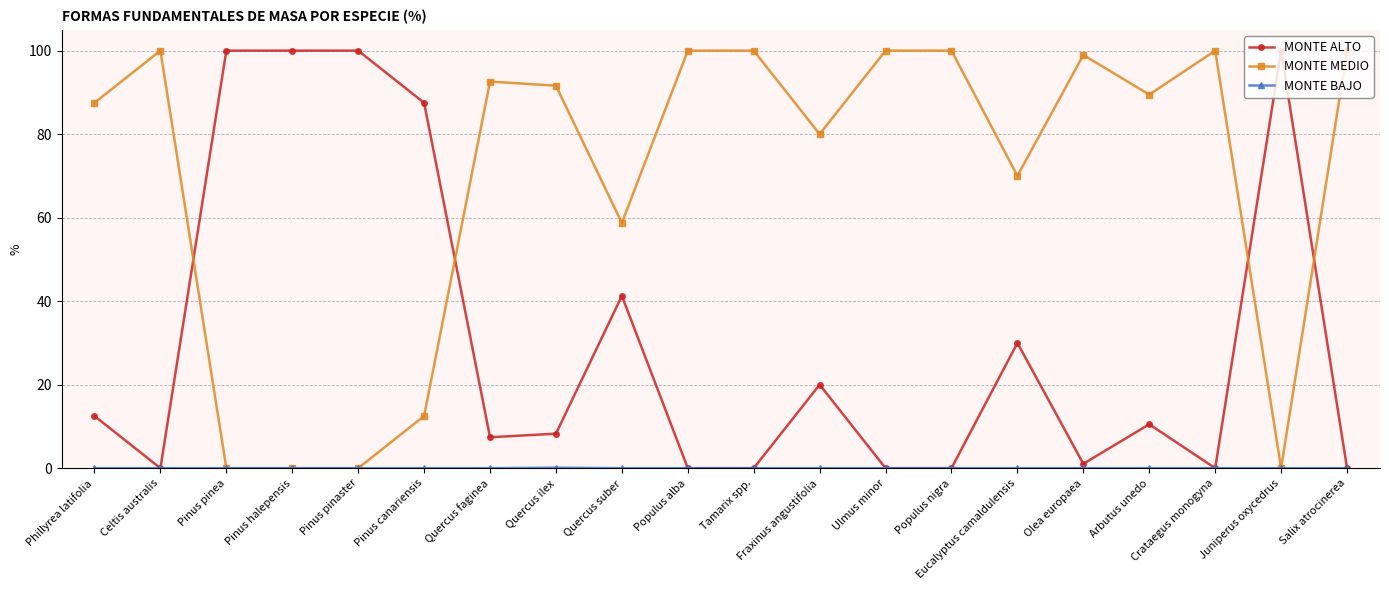

What position from the right is Populus nigra?

7